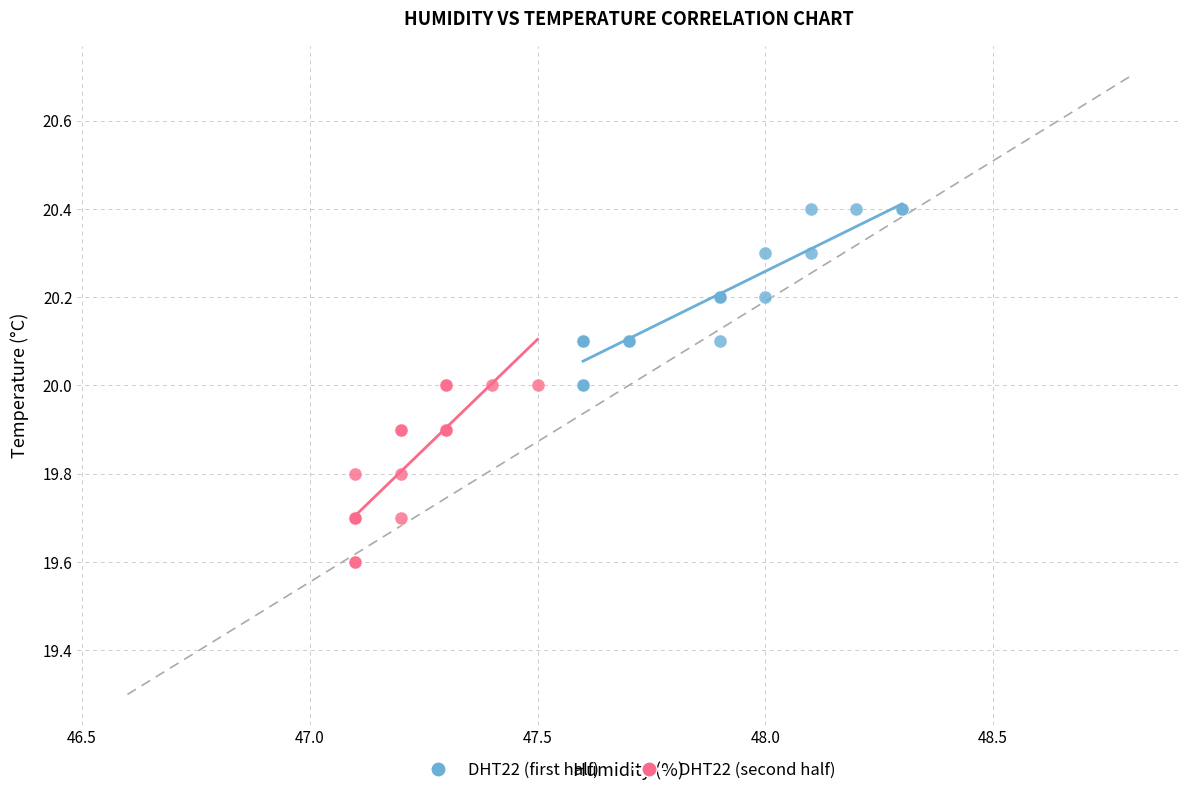

Which series contains the highest Y value?

DHT22 (first half)